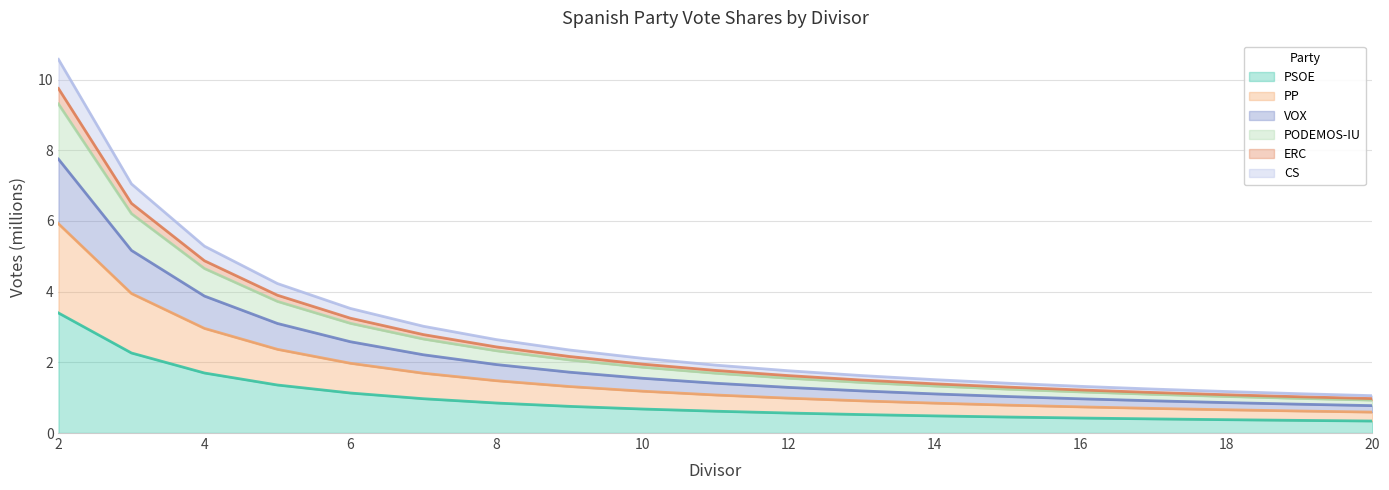

What is the total value across all series at 2?

10.6